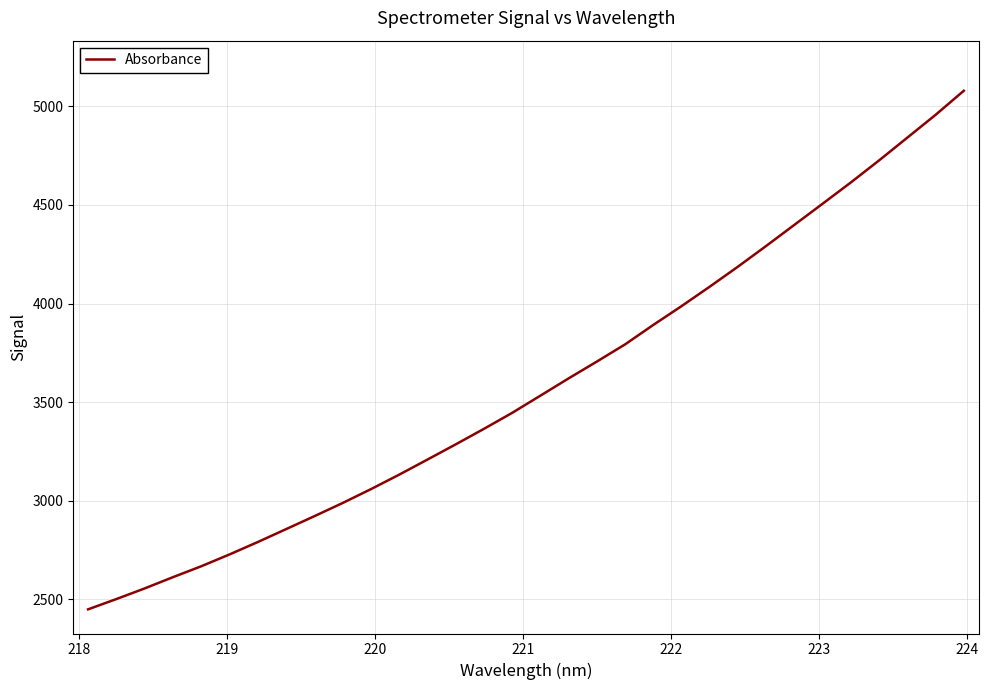

What is the minimum value shown in the chart?

2450.0